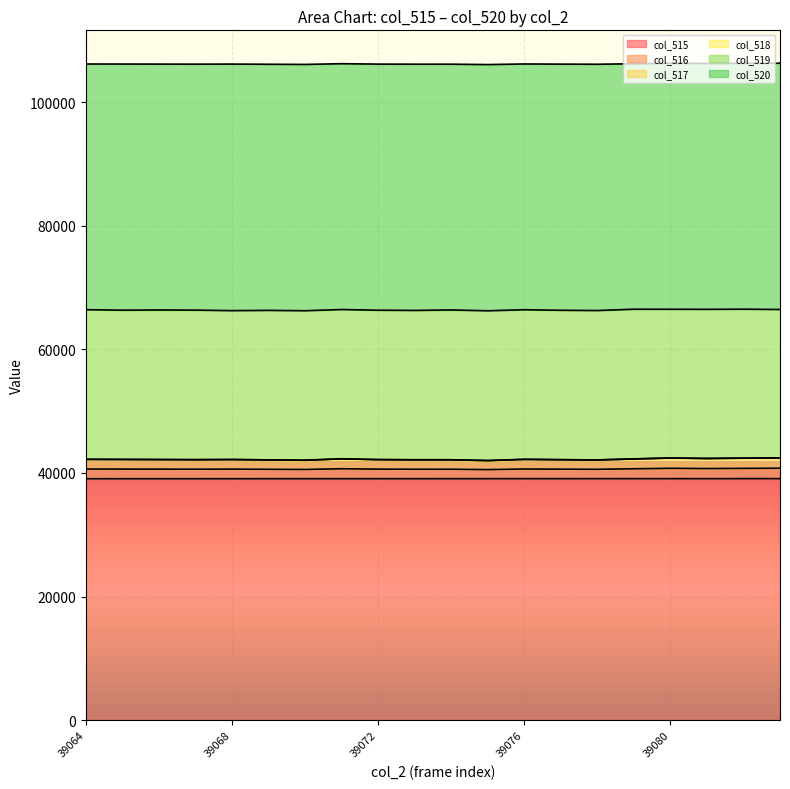

Where is the first local maximum for col_516?

39068